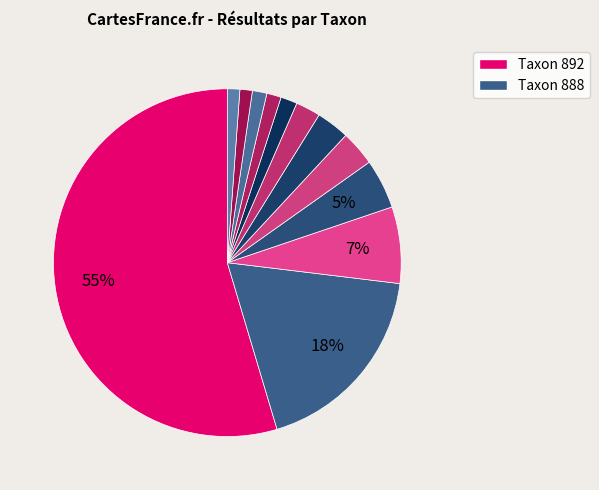

How many segments does this pie chart have?

12